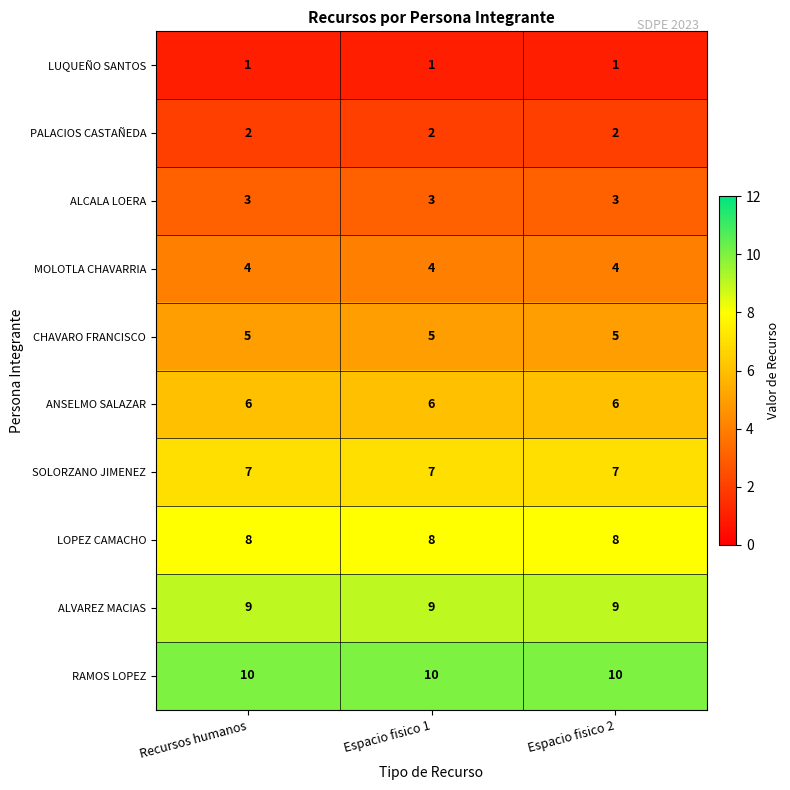

Which series has the largest total across all categories?

RAMOS LOPEZ